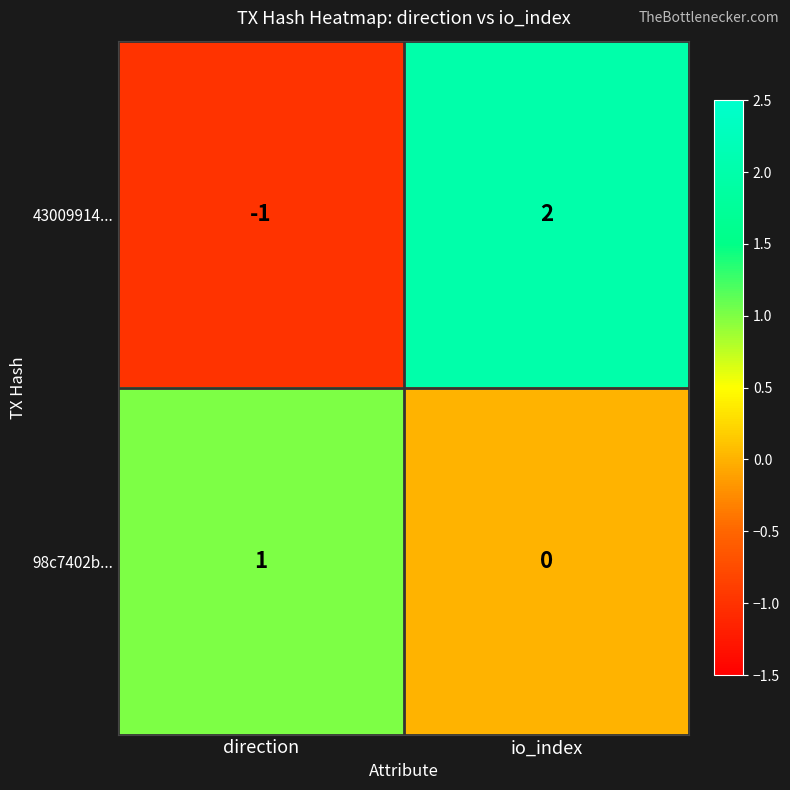

Is it true that 98c7402b... equals 0 at direction?

False